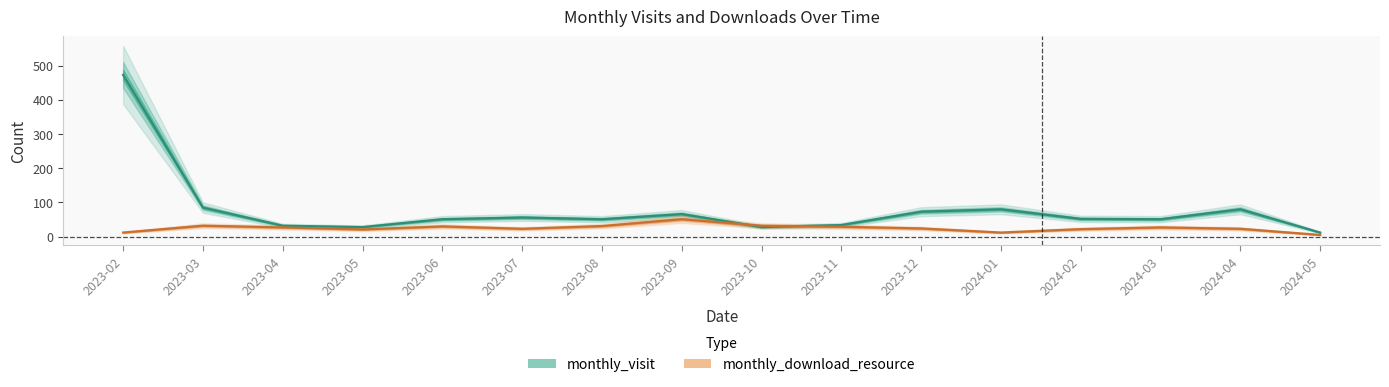

How many data points in monthly_download_resource are less than 27?

8